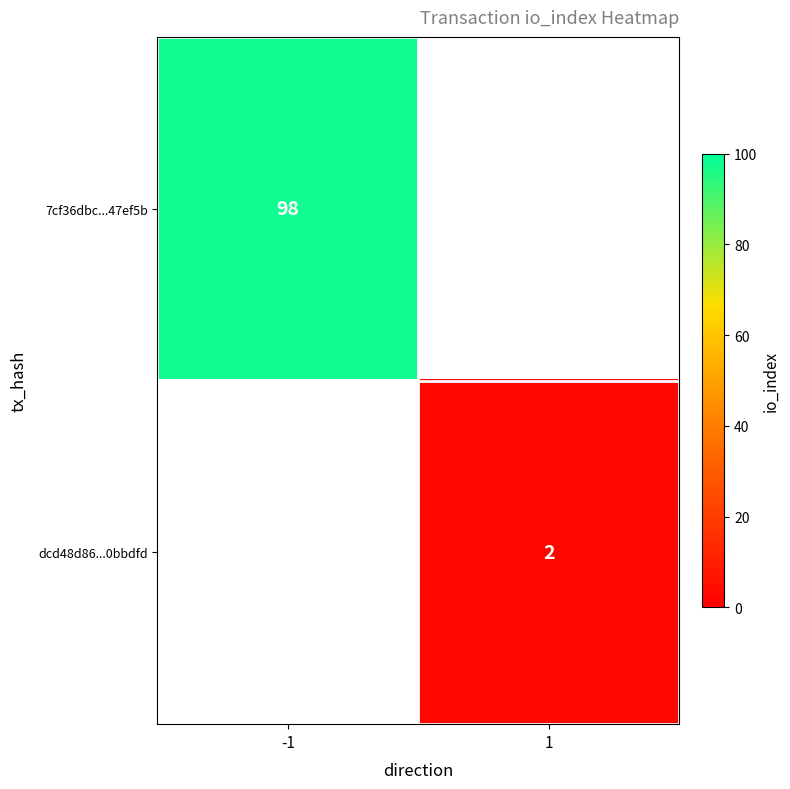

The value of dcd48d86...0bbdfd at 1 is 1. True or false?

False